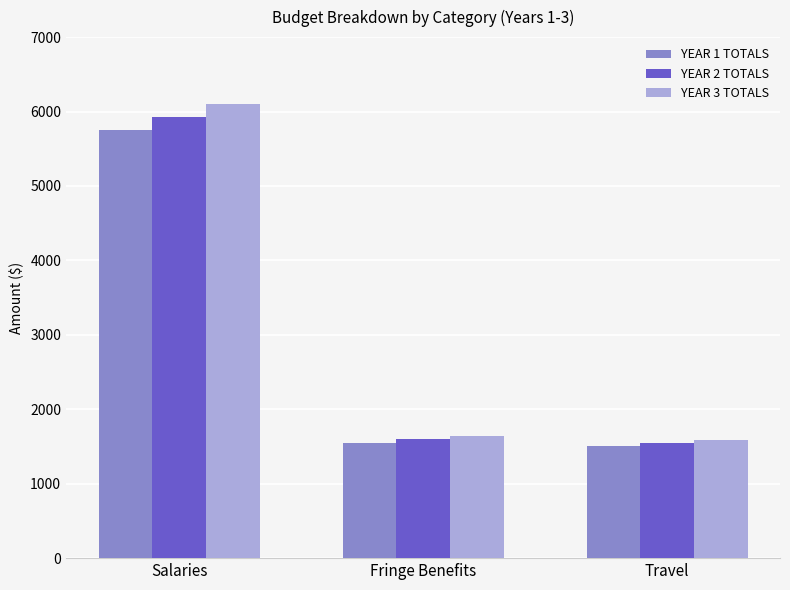

How many categories are shown in the chart?

3